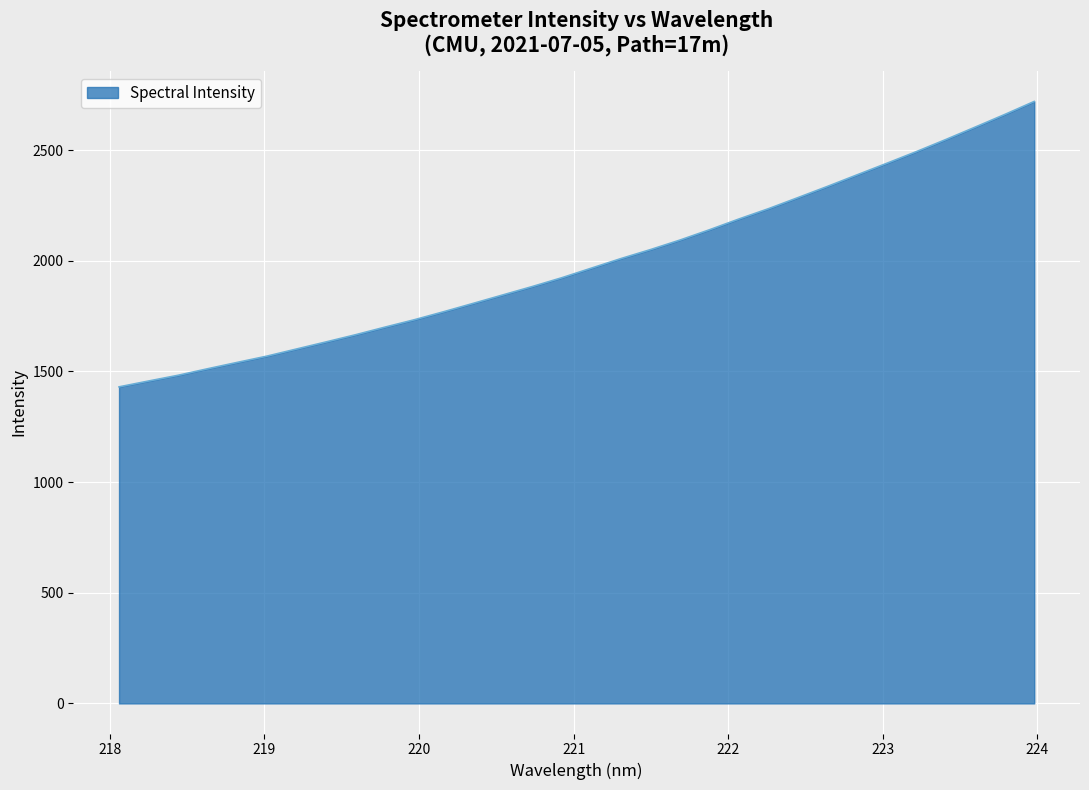

What is the minimum value shown in the chart?

1430.3